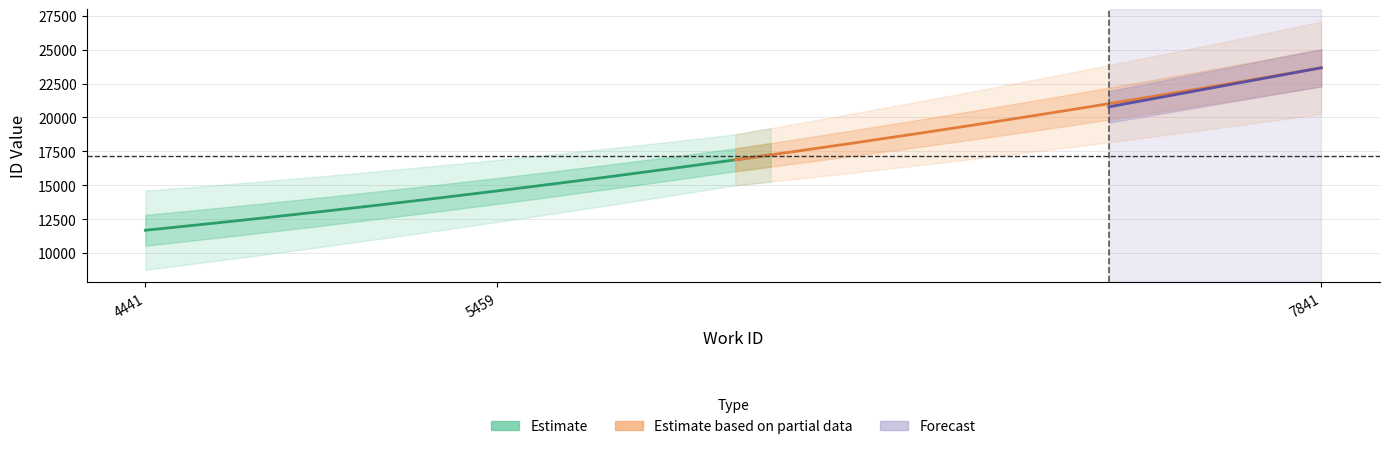

How many values exceed 14592?

1